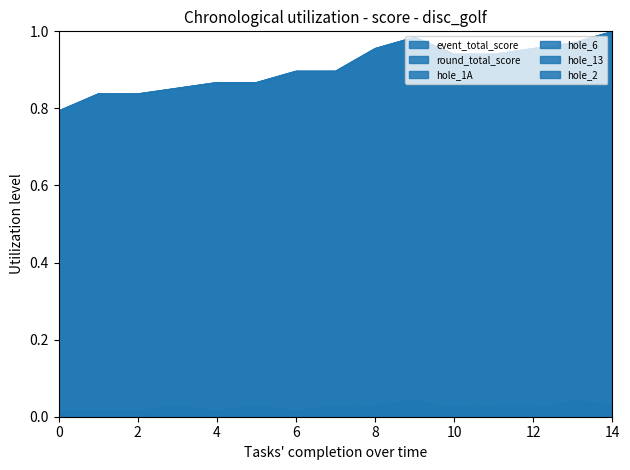

True or false: hole_6 has more than 2 points higher than both neighbors.

True